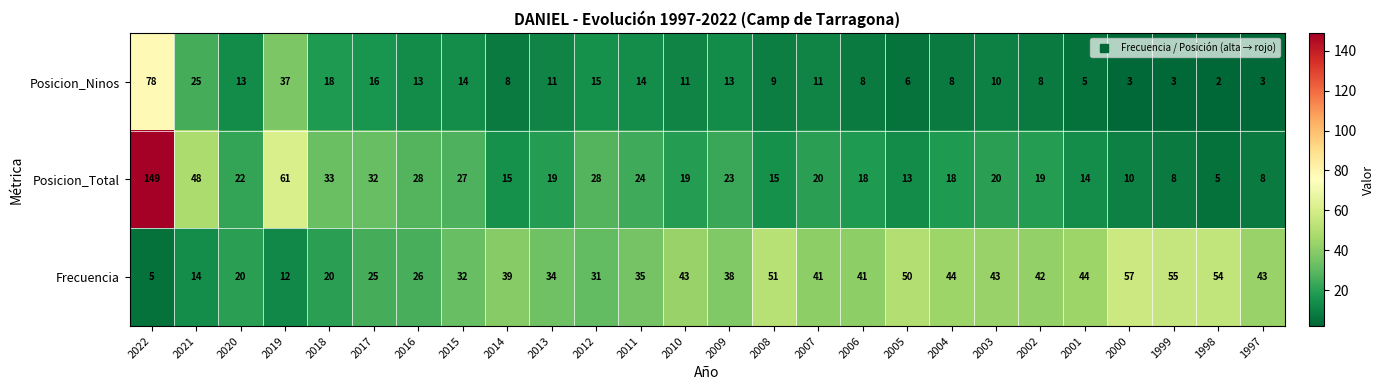

Rank the series at 2017 from lowest to highest value.

Posicion_Ninos, Frecuencia, Posicion_Total